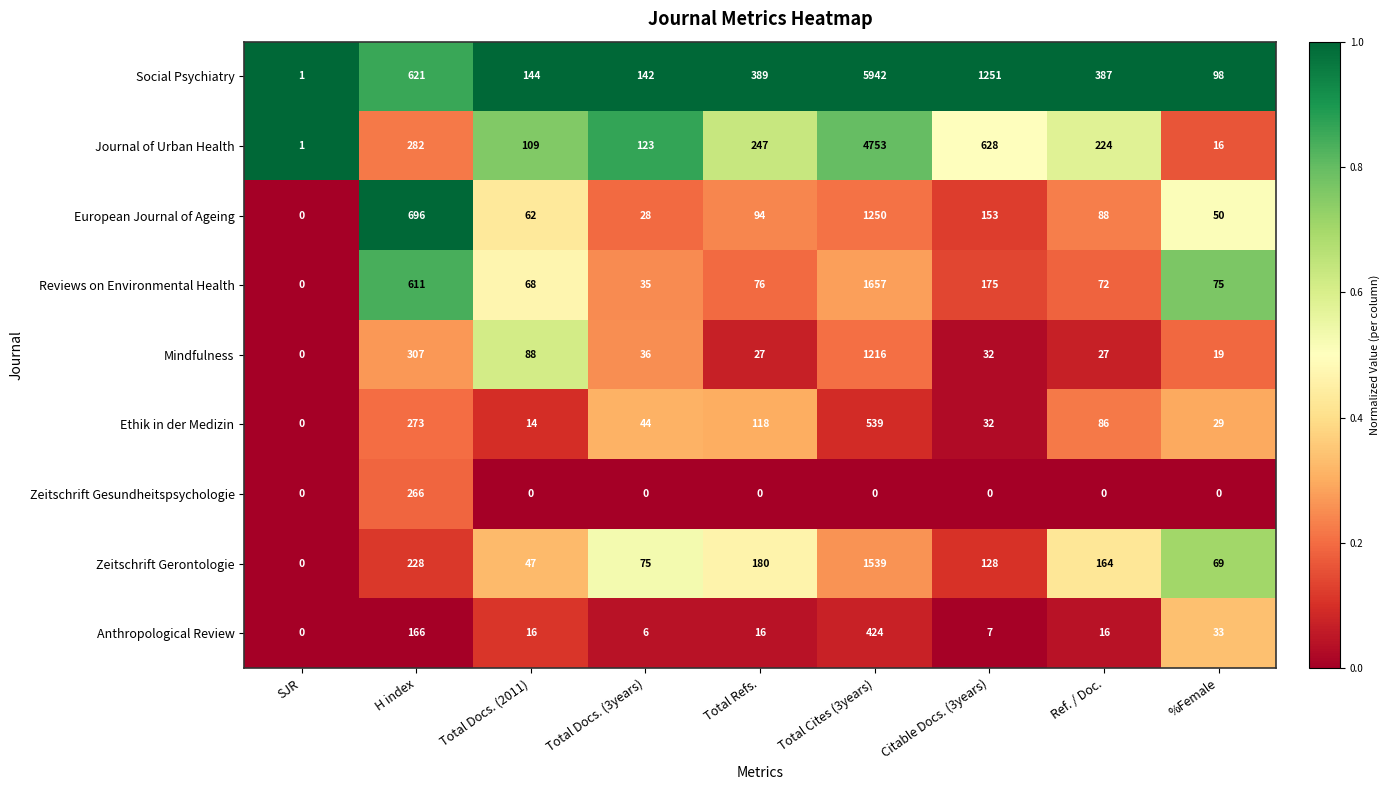

What is the difference between the highest and lowest values at Total Refs.?

389